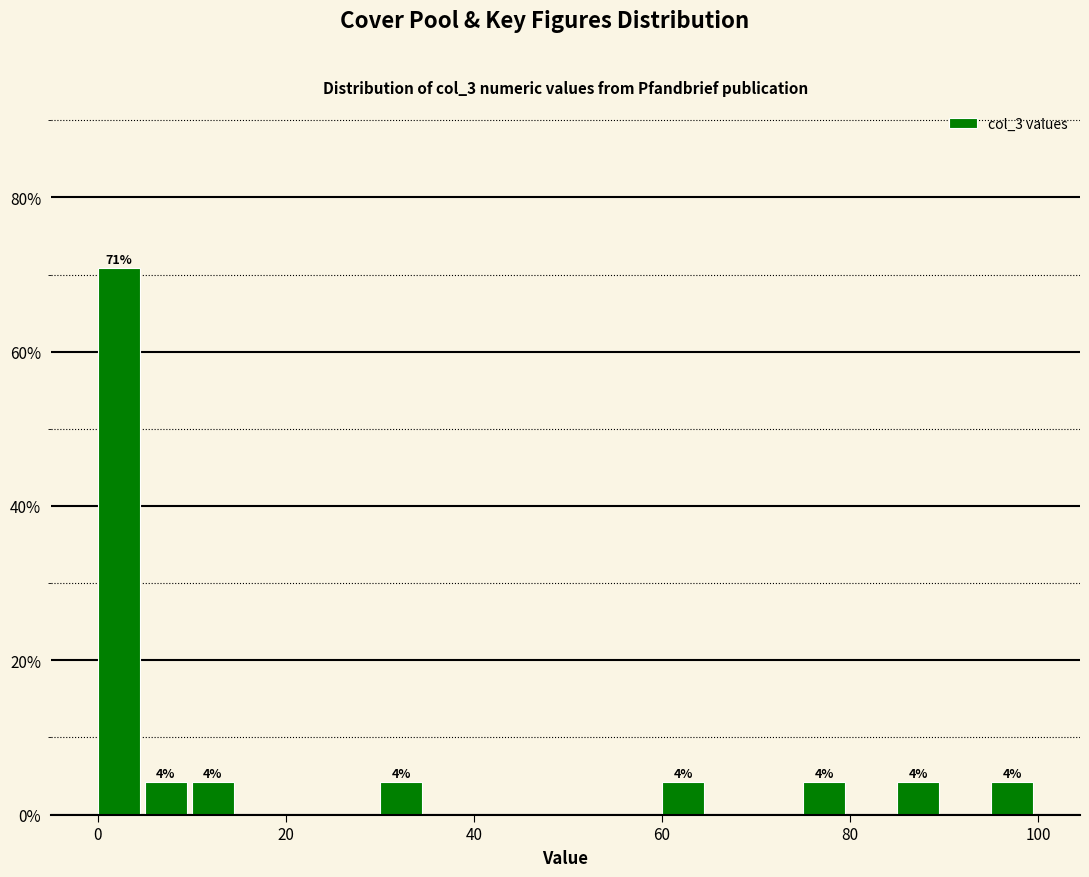

Around what value on the x-axis is the tallest bar? Give the approximate position of its centre, as read against the axis.

2